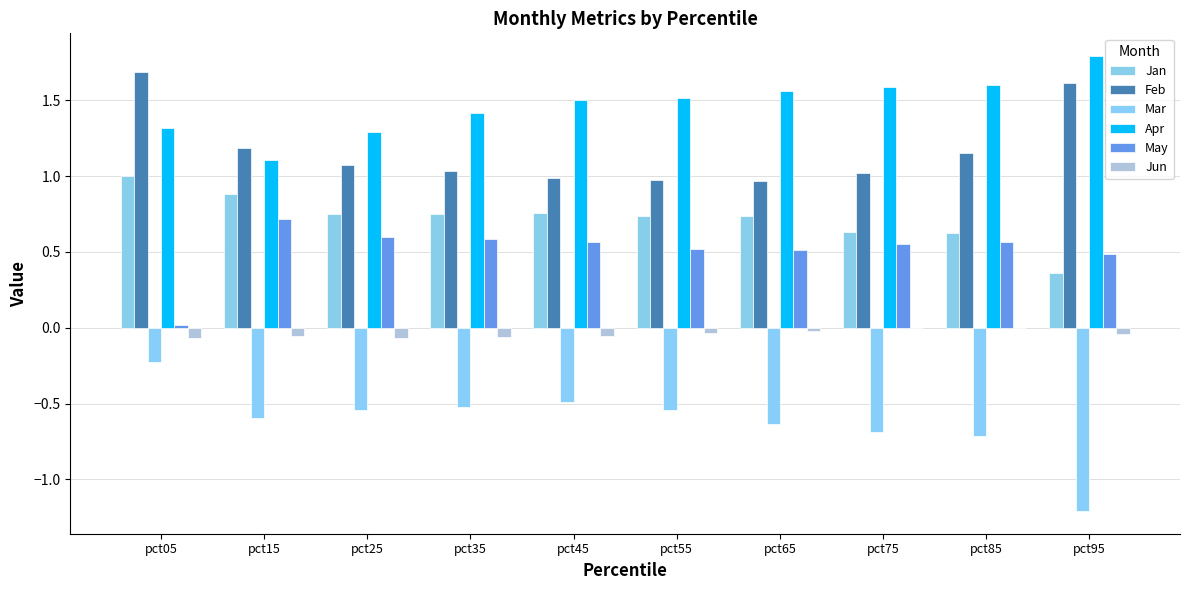

What is the value of the May bar at the 8th from the left?

0.6